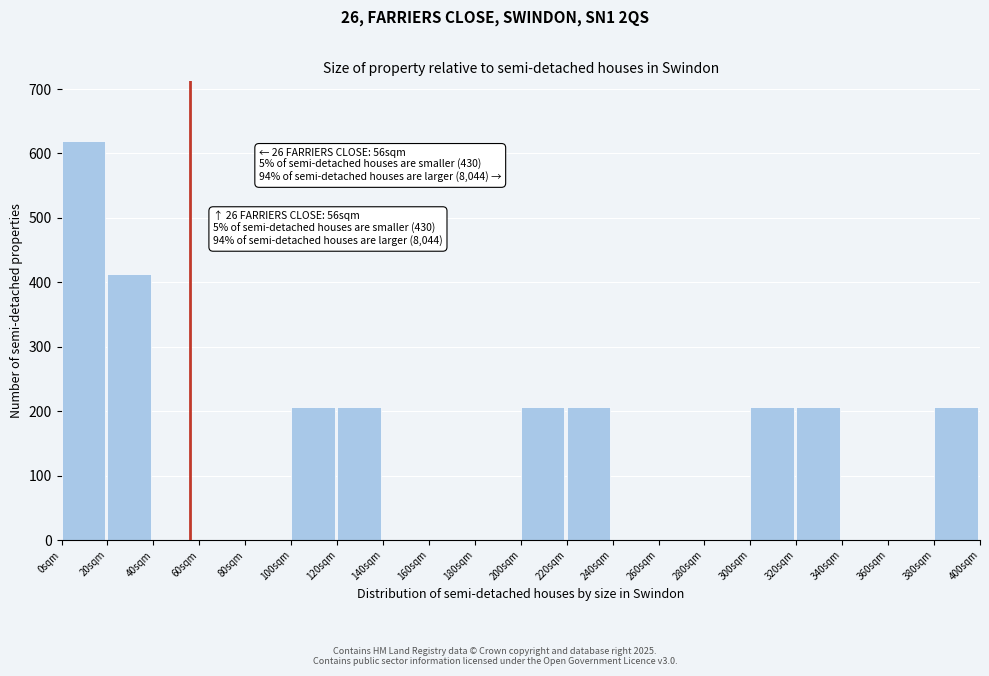

Over which range of the x-axis is the bar tallest?

0 to 20